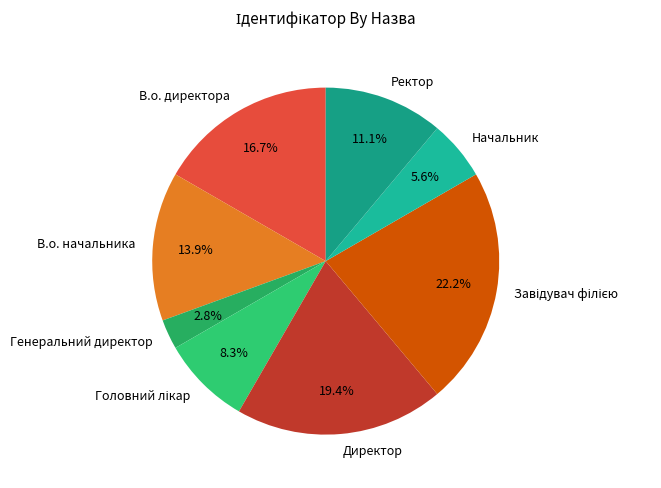

Which slice is the smallest?

Генеральний директор